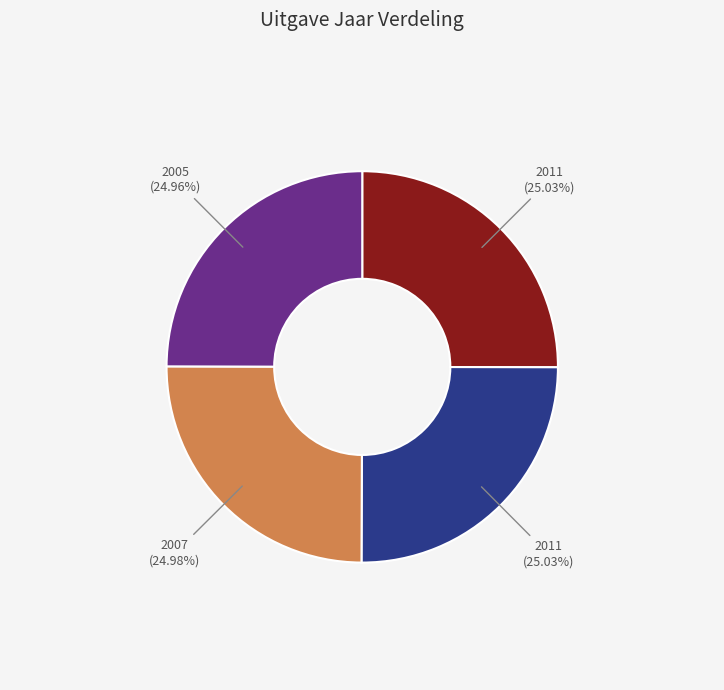

Does any single category account for the majority?

No